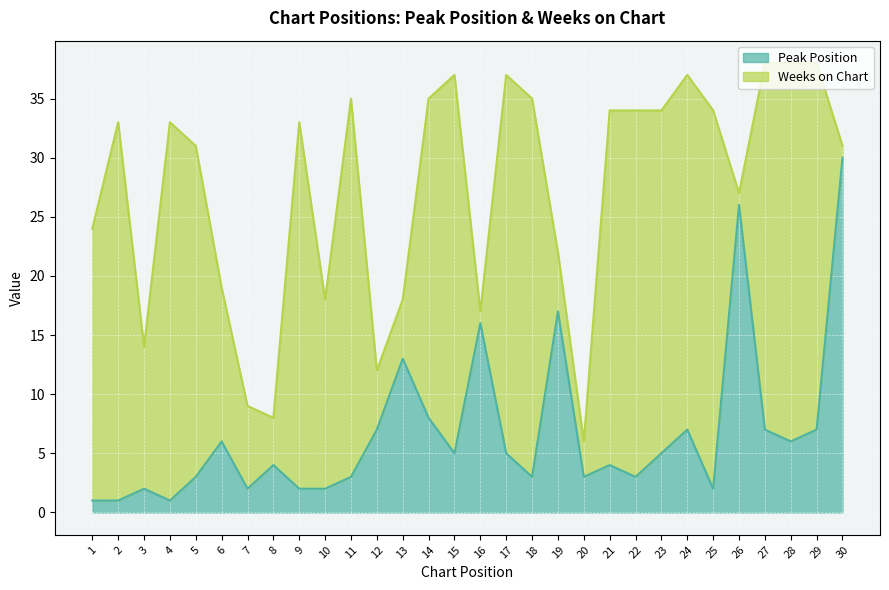

At which label is Peak Position closest to 15?

16